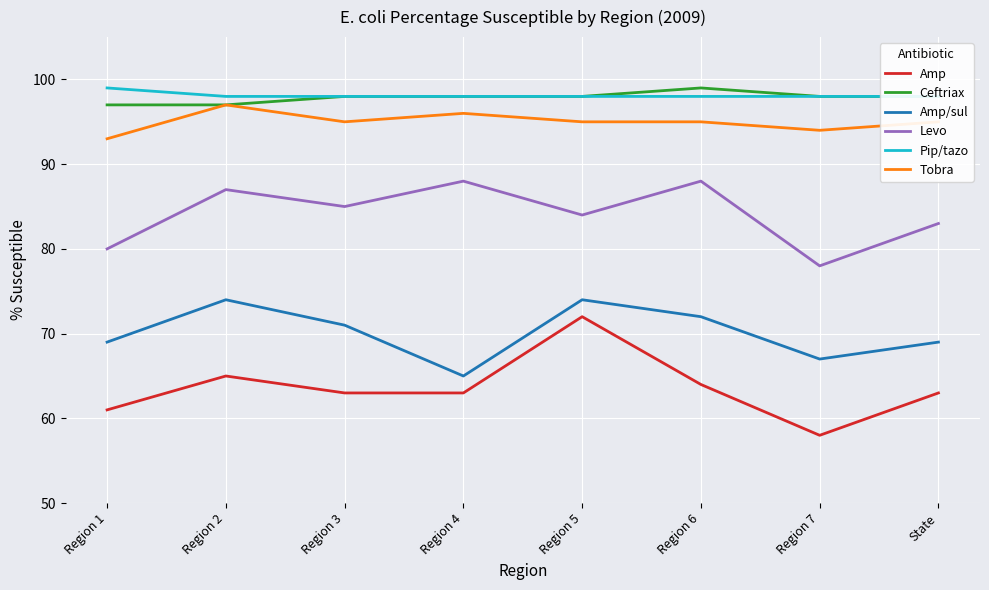

At Region 2, list the series in order from smallest to largest.

Amp, Amp/sul, Levo, Ceftriax, Tobra, Pip/tazo